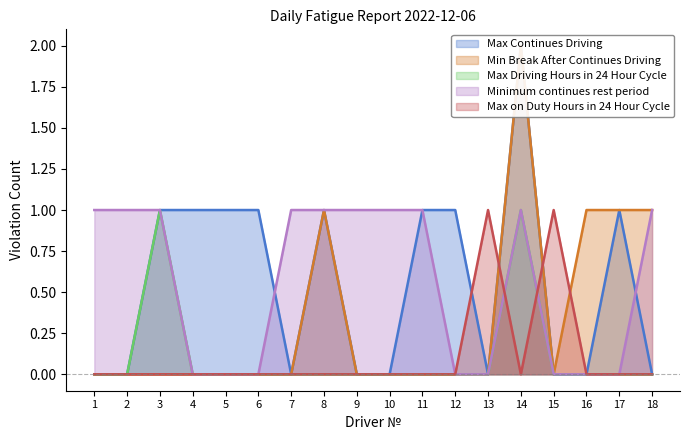

What is the greatest value displayed?

2